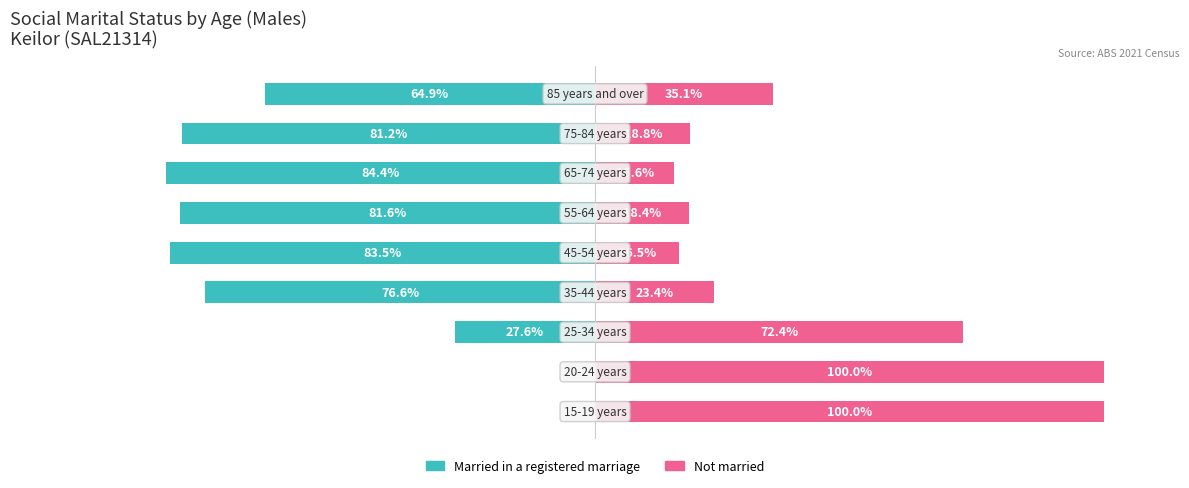

Count the number of categories in the chart.

9